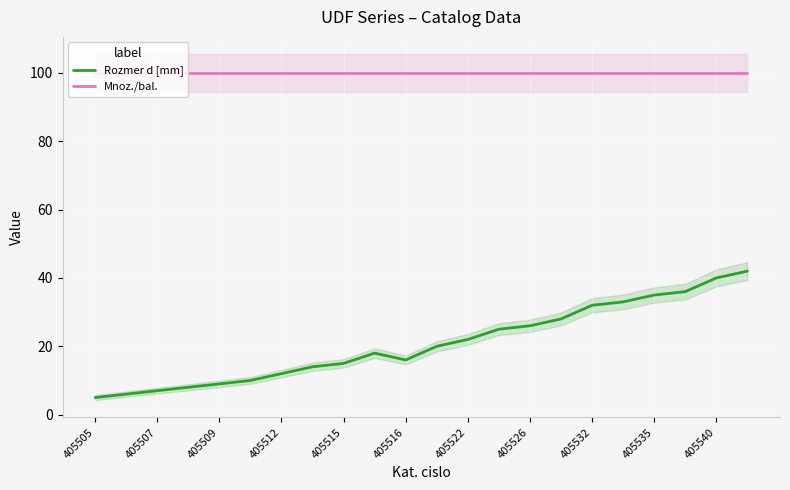

True or false: Mnoz./bal. and Rozmer d [mm] cross at least once.

False